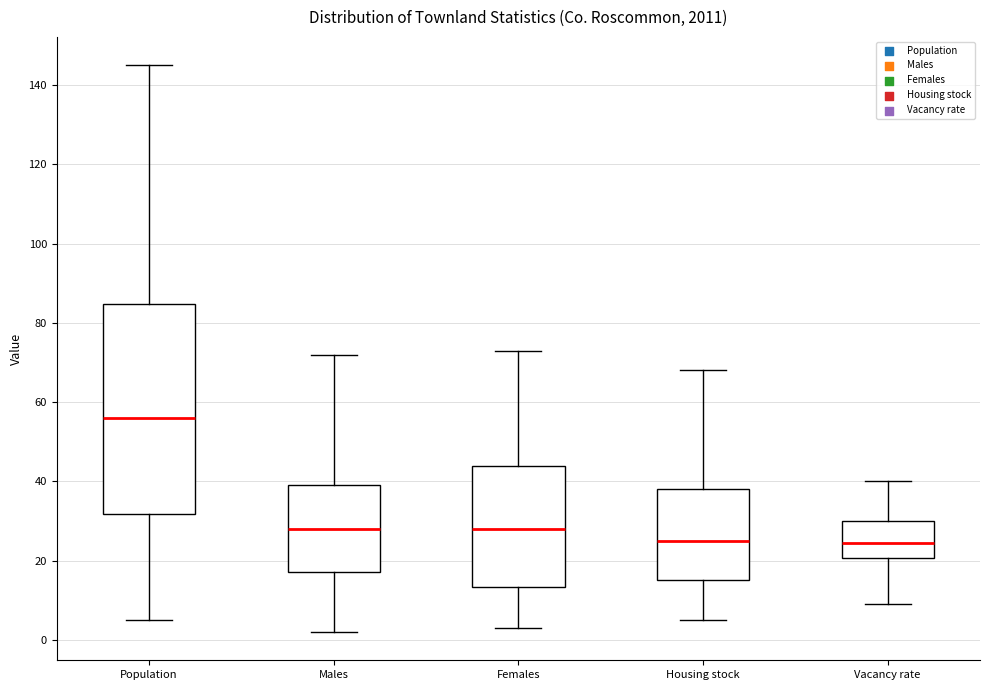

Where is the upper edge of the box for Vacancy rate on the y-axis? The values are not printed on the chart, so give them approximately, as read against the axis.

30